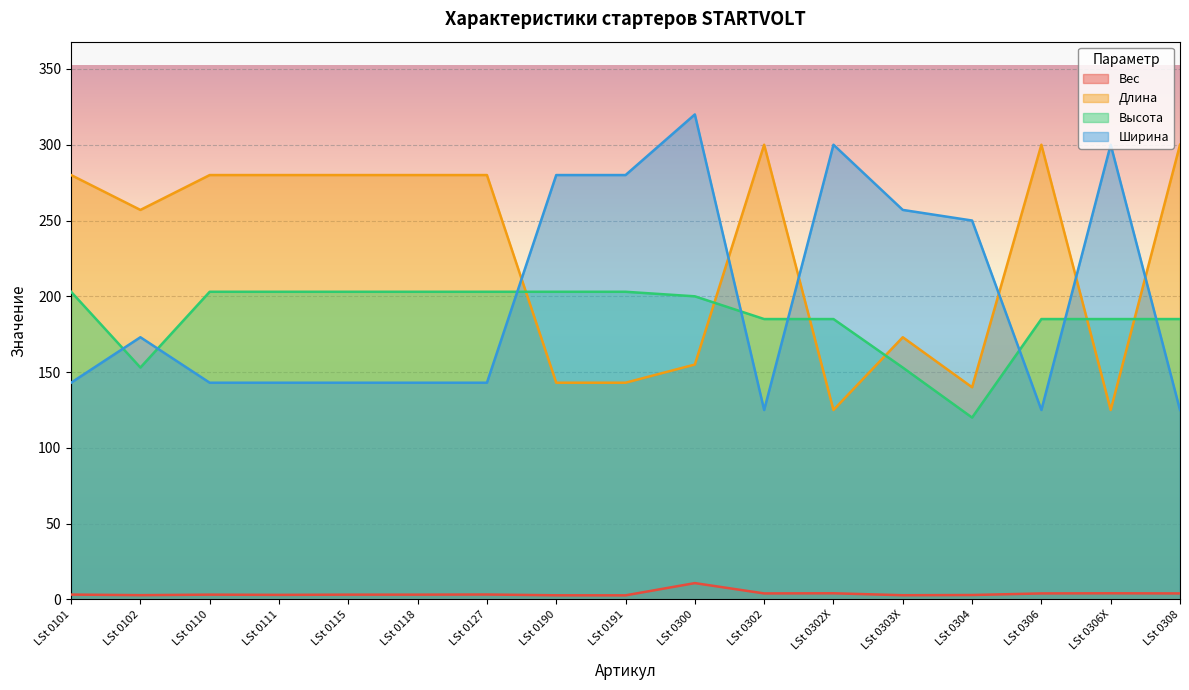

What is the label of the 2nd point from the right?

LSt 0306X